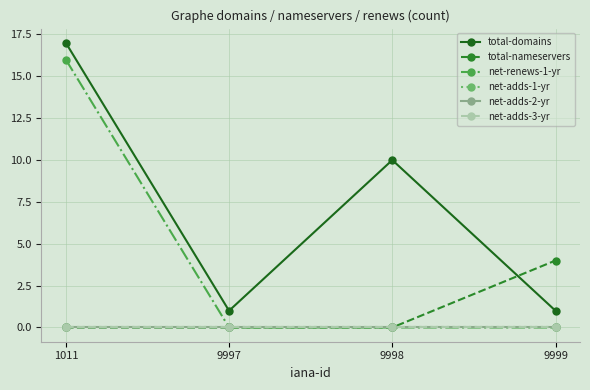

Does the chart display data point markers on the line(s)?

Yes